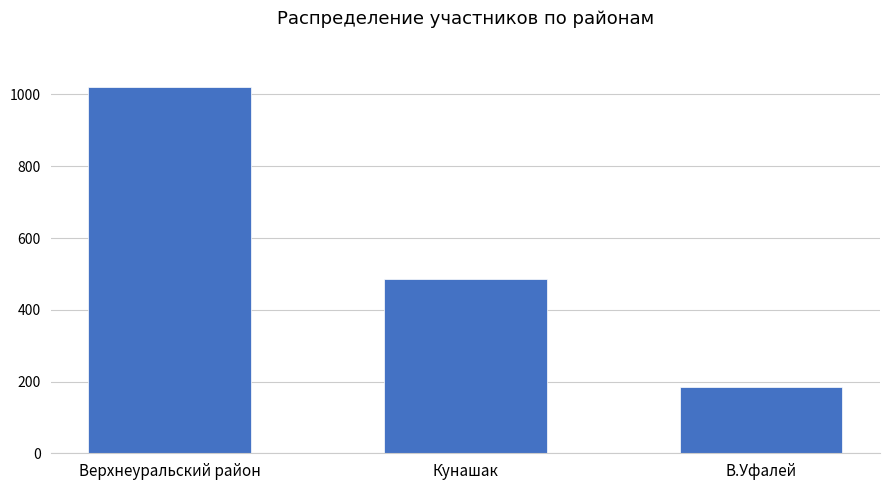

Rank the categories by value from highest to lowest.

Верхнеуральский район, Кунашак, В.Уфалей